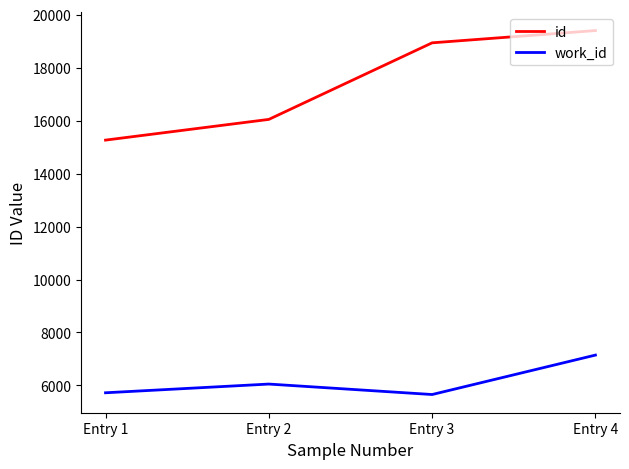

Which series has the largest total across all categories?

id